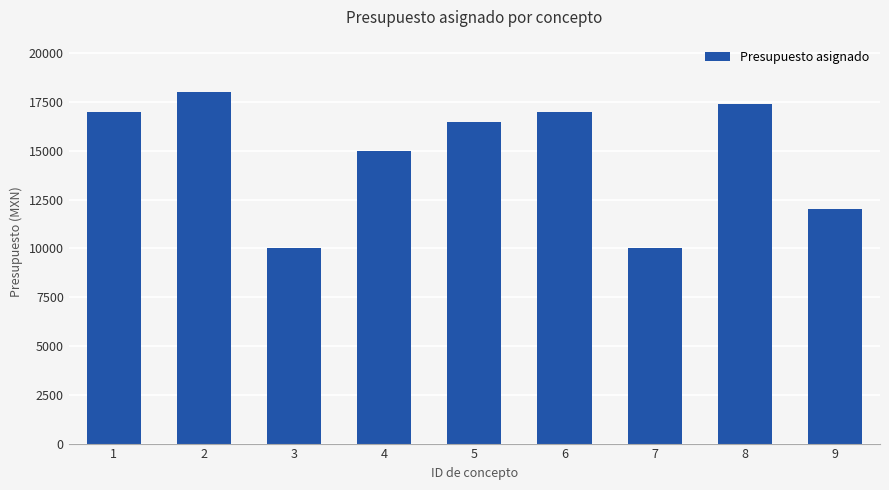

Does the chart contain stacked bars?

No